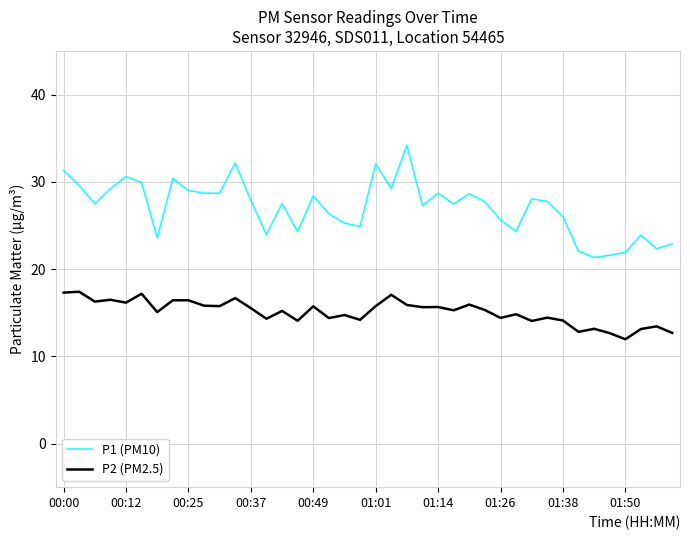

List the series in order of their overall mean, lowest first.

P2 (PM2.5), P1 (PM10)